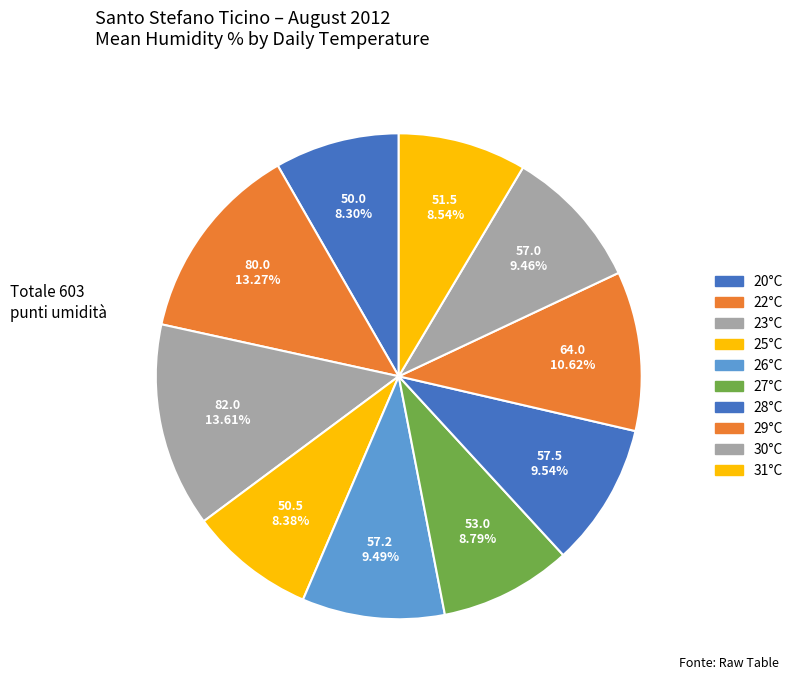

Count the number of slices in the pie.

10